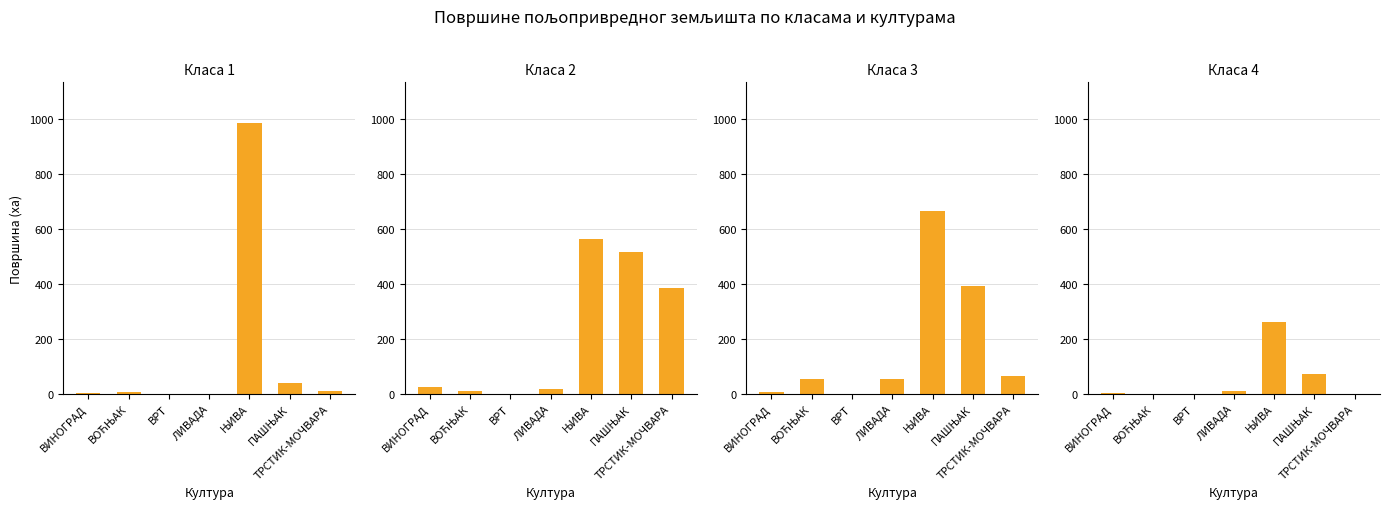

Where is Класа 4 nearest to the value 131?

ПАШЊАК